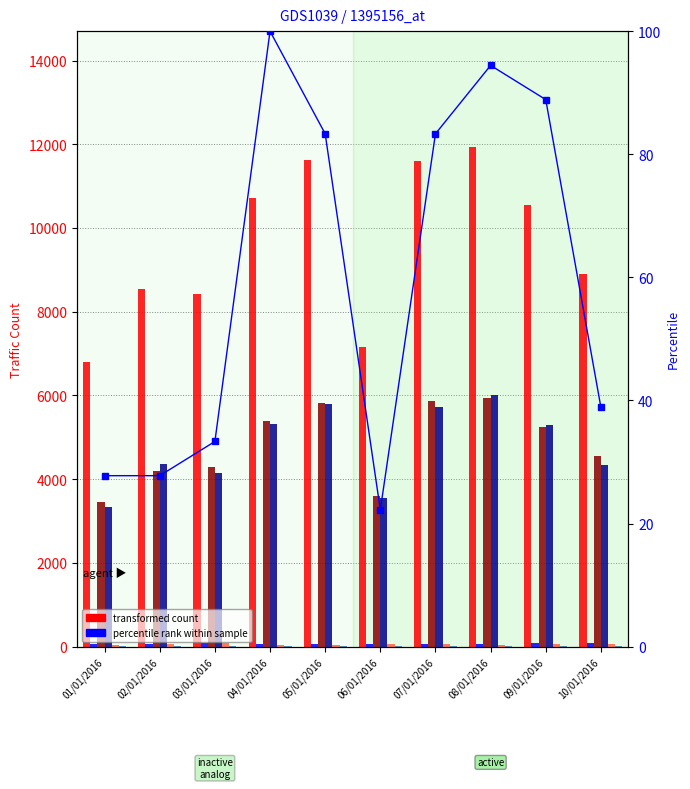

At which category is the sum across all series the highest?

08/01/2016